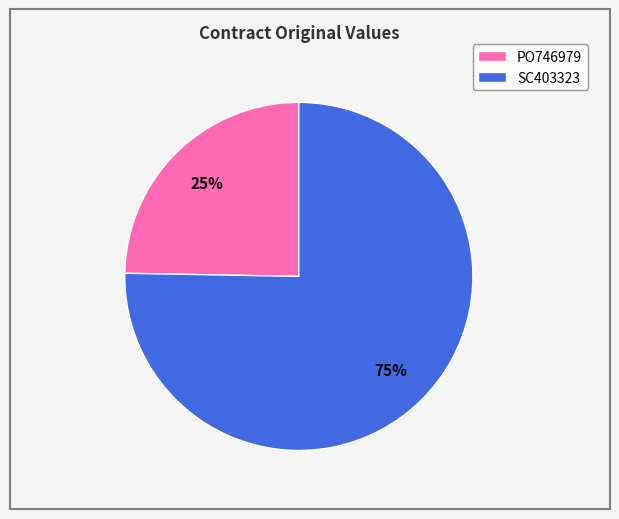

Between PO746979 and SC403323, which is larger?

SC403323